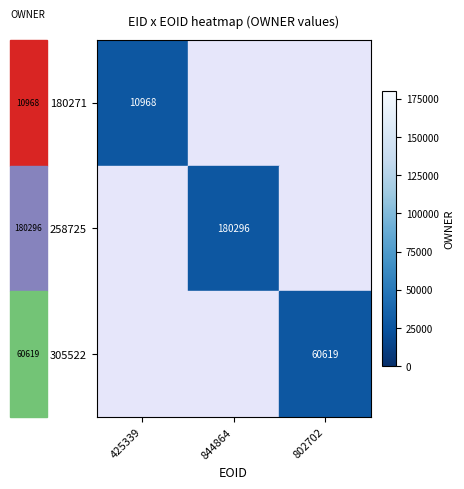

The value of 258725 at 844864 is 124726. True or false?

False